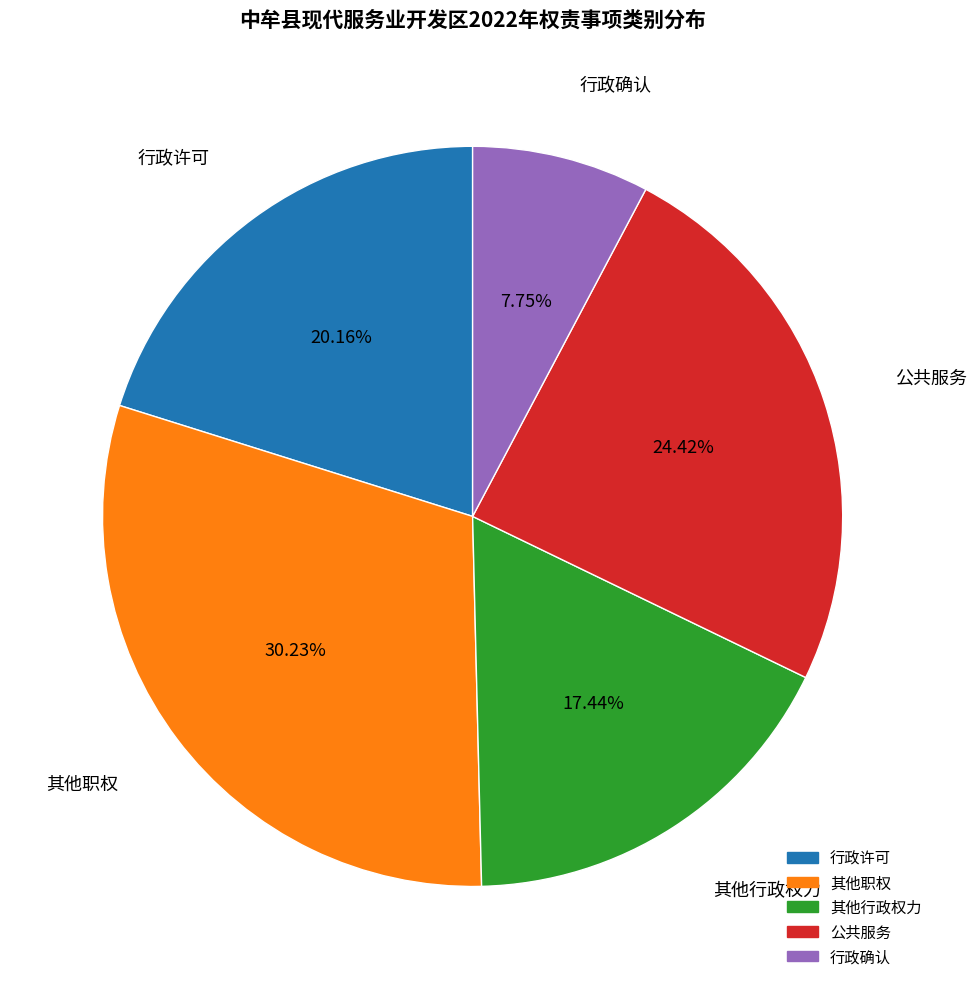

Which category has the biggest portion of the pie?

其他职权